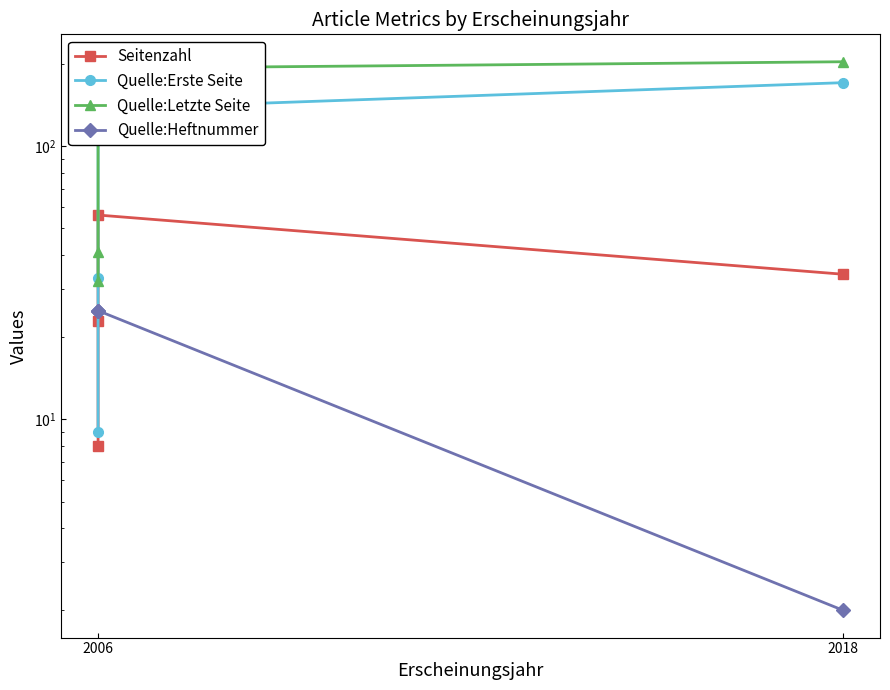

Reading left to right, what are all the values shown in this chart?

Seitenzahl: 8	23	56	34
Quelle:Erste Seite: 9	33	137	171
Quelle:Letzte Seite: 32	41	193	204
Quelle:Heftnummer: 25	25	25	2